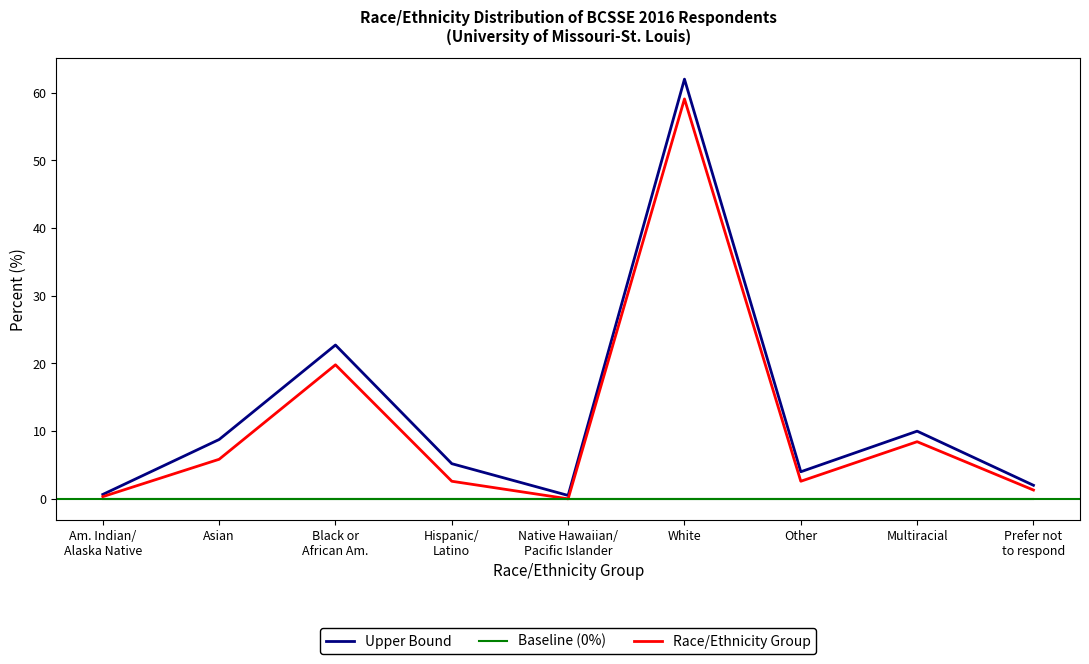

Rank the series at Multiracial from lowest to highest value.

Baseline (0%), Race/Ethnicity Group, Upper Bound